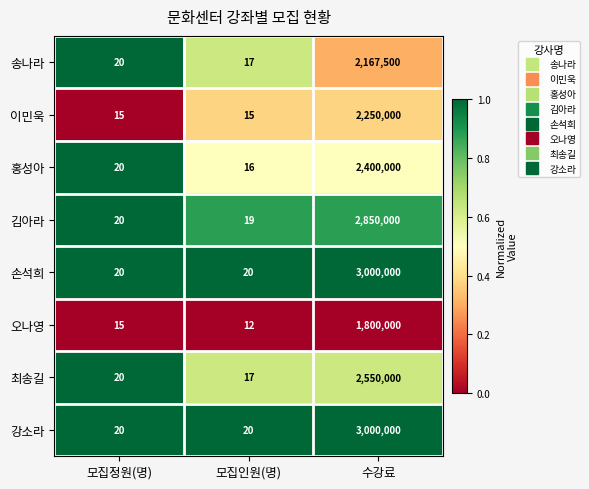

What is the difference between the 강소라 values at 모집인원(명) and 수강료?

2999980